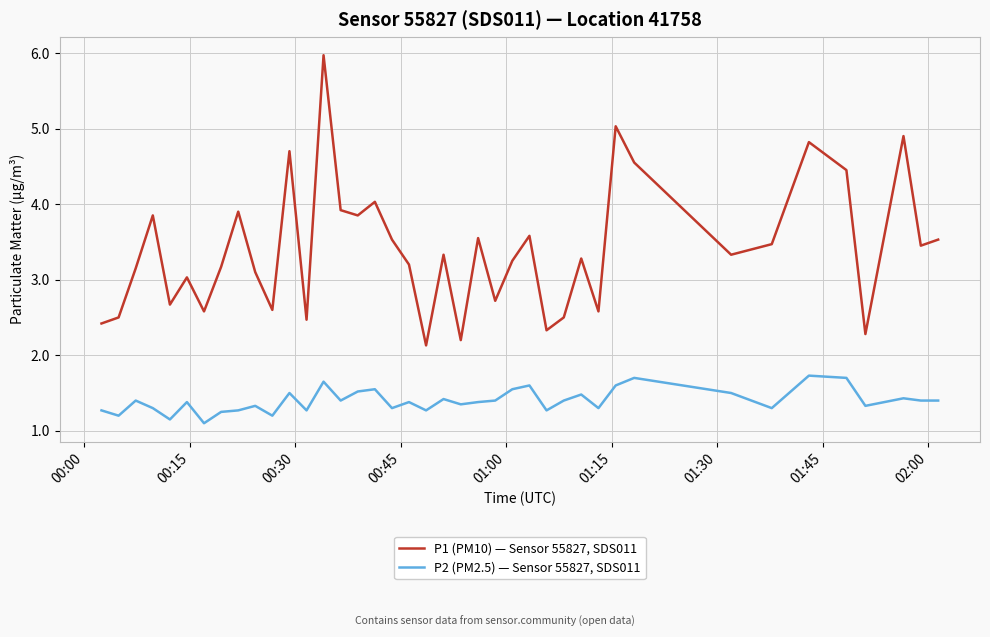

Count the P2 (PM2.5) — Sensor 55827, SDS011 values in the range 1 to 2.

40